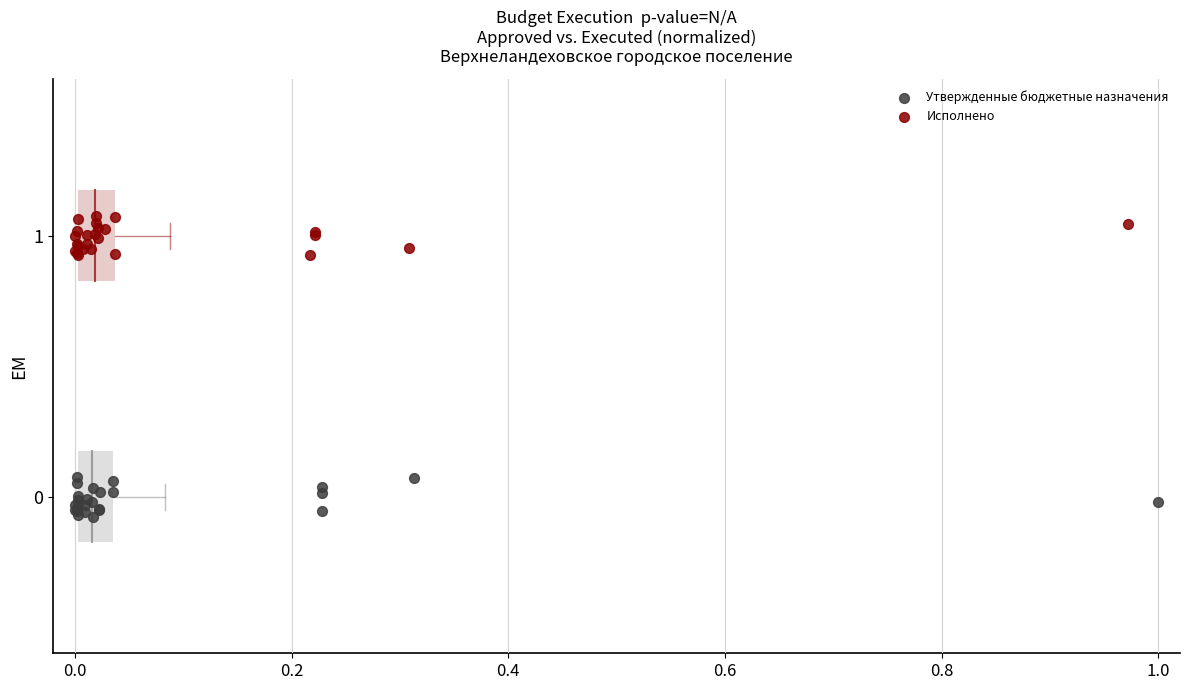

Which series reaches the minimum Y coordinate?

Утвержденные бюджетные назначения